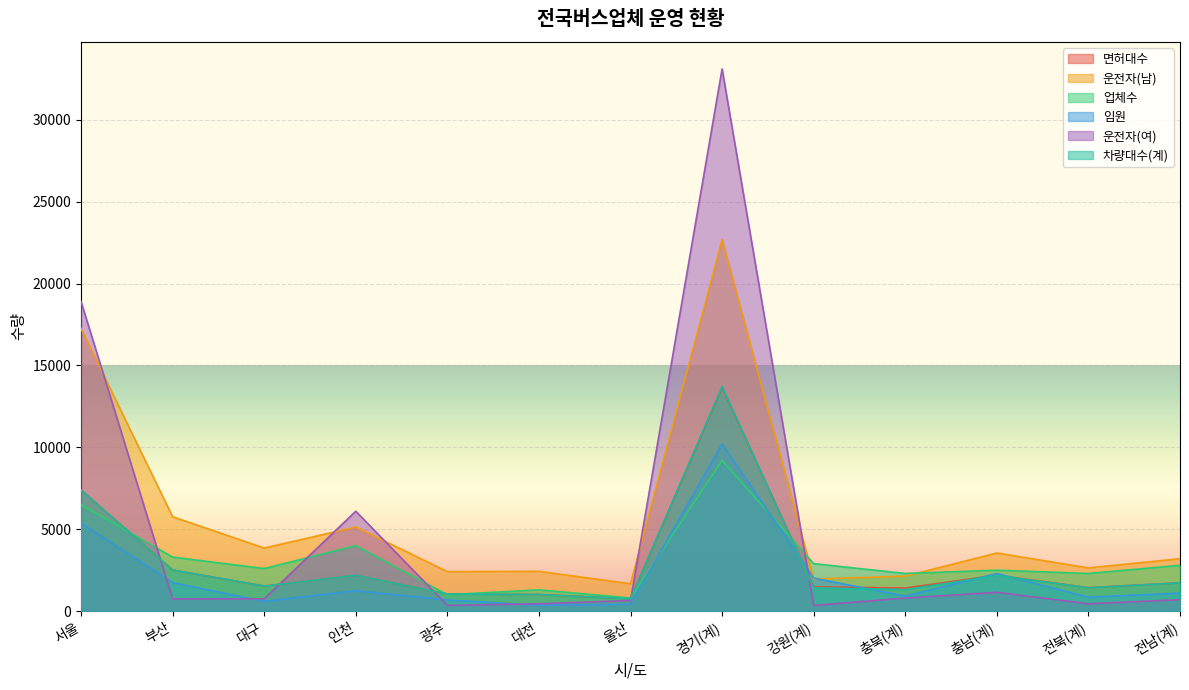

What is the minimum value for 운전자(여)?

350